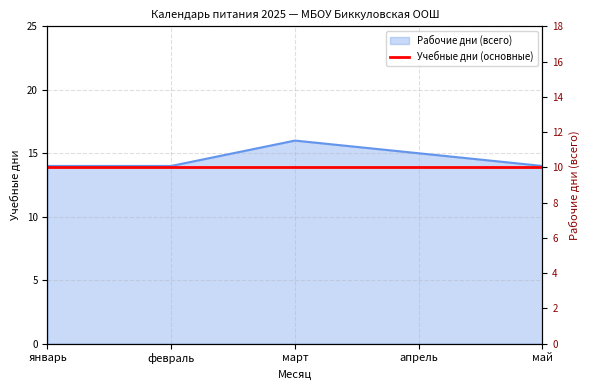

Reading right to left, what are all the values shown in this chart?

14	15	16	14	14